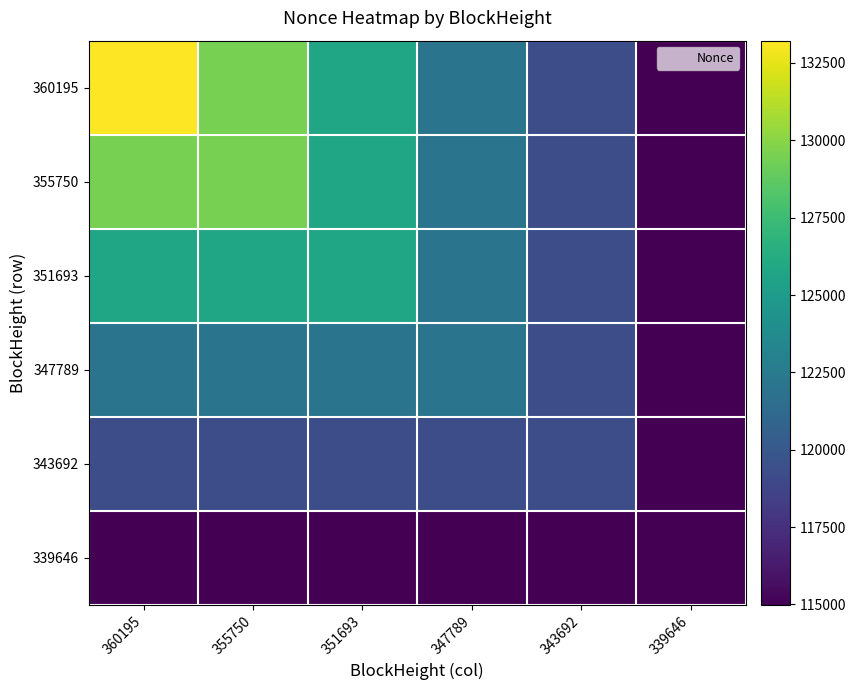

Reading left to right, transcribe all the data shown in this chart.

360195: 360195=133221	355750=129457	351693=125713	347789=121986	343692=119278	339646=114988
355750: 360195=129457	355750=129457	351693=125713	347789=121986	343692=119278	339646=114988
351693: 360195=125713	355750=125713	351693=125713	347789=121986	343692=119278	339646=114988
347789: 360195=121986	355750=121986	351693=121986	347789=121986	343692=119278	339646=114988
343692: 360195=119278	355750=119278	351693=119278	347789=119278	343692=119278	339646=114988
339646: 360195=114988	355750=114988	351693=114988	347789=114988	343692=114988	339646=114988